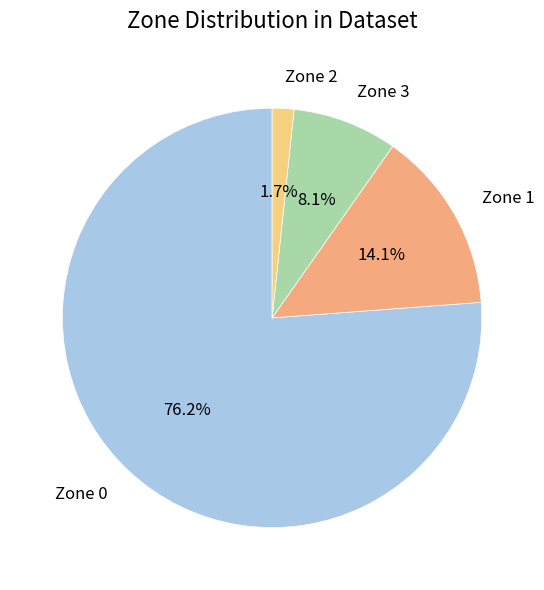

Count the number of slices in the pie.

4